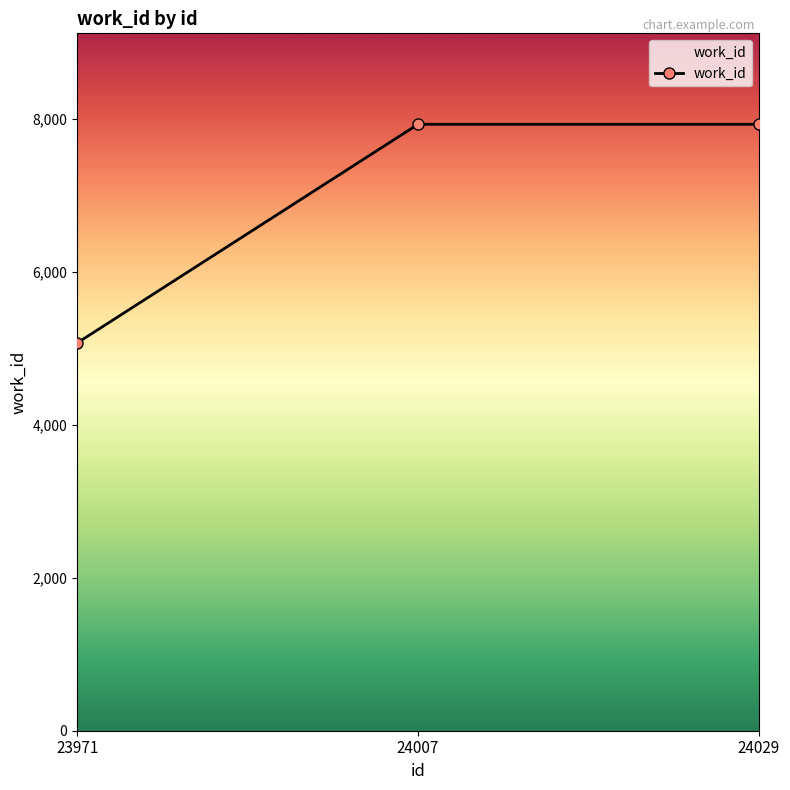

Does the chart display data point markers on the line(s)?

Yes